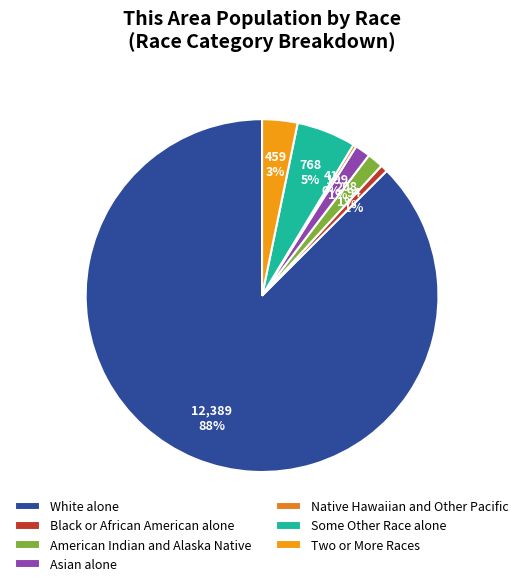

True or false: American Indian and Alaska Native accounts for 11% of the total.

False